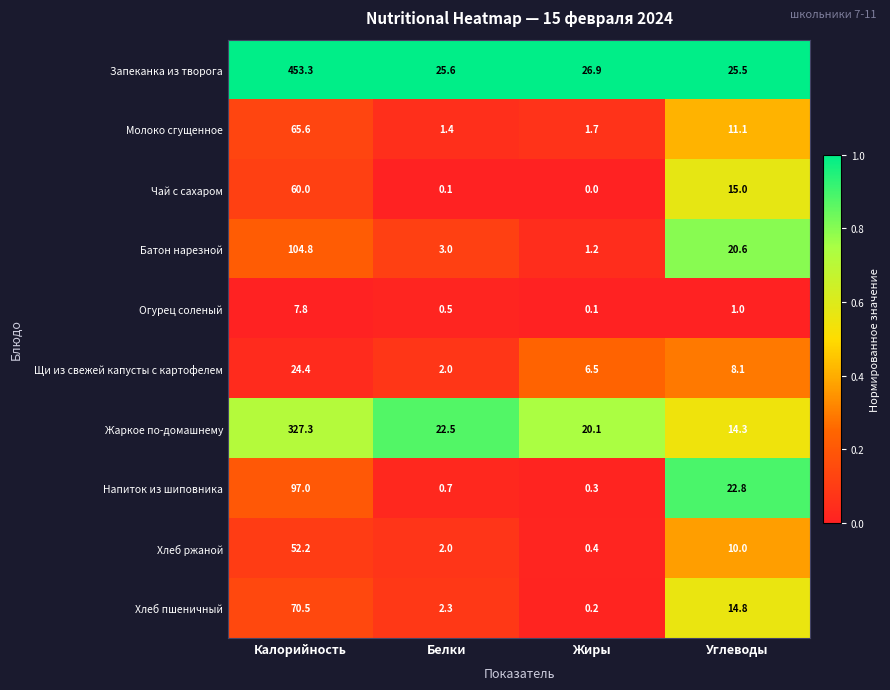

At which category is the sum across all series the highest?

Калорийность